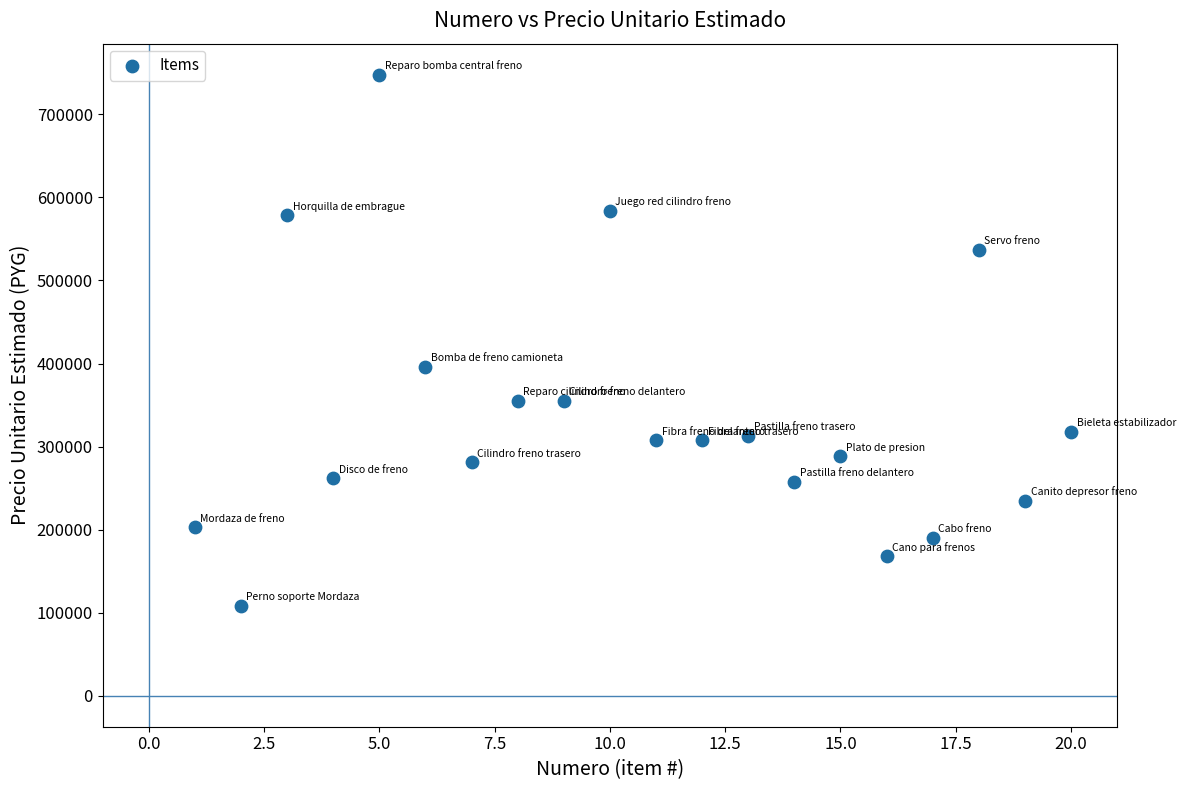

What Y value in the scatter plot is closest to 428074?

396048